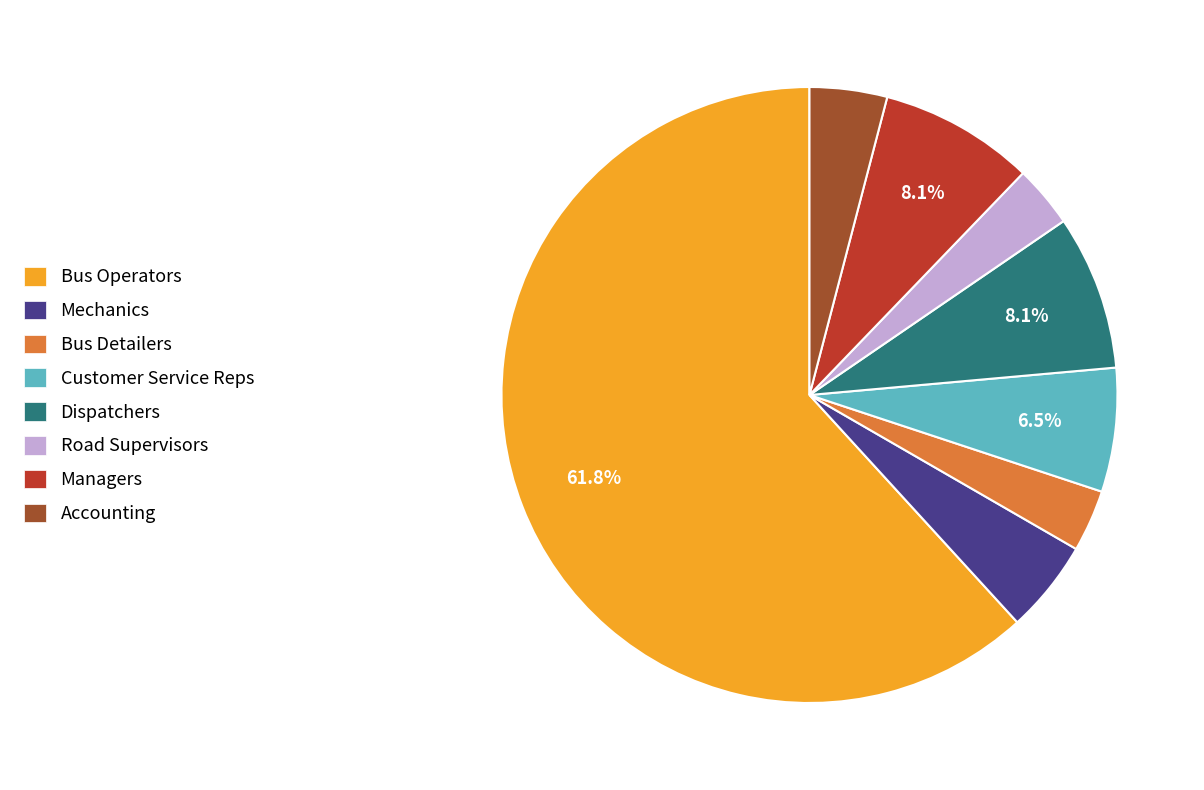

Does any single category account for the majority?

Yes